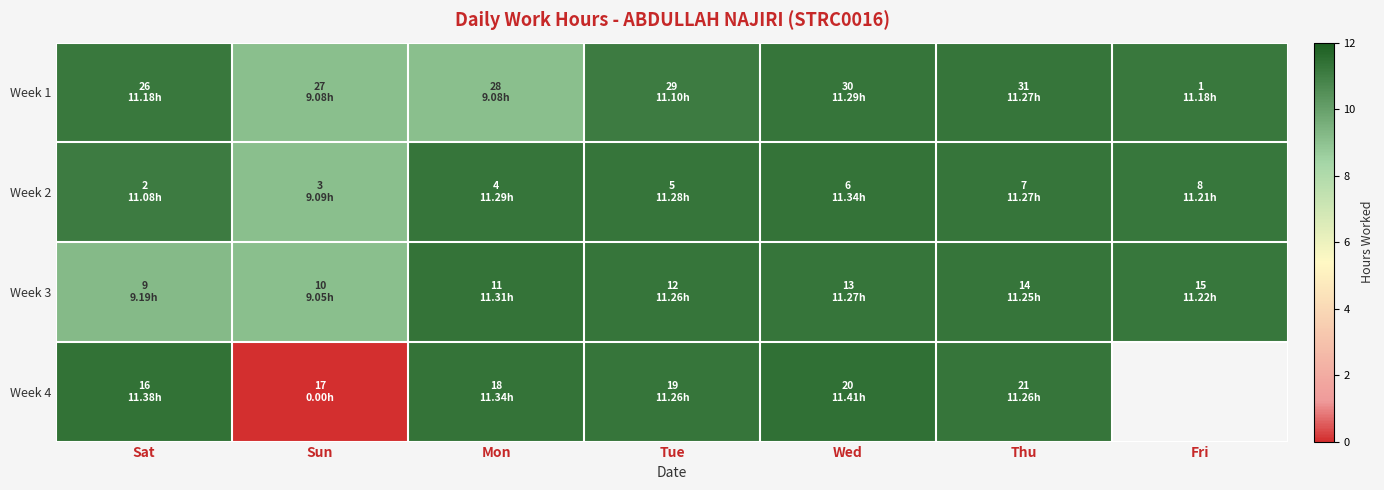

What value does the Week 1 series have at Fri?

11.2